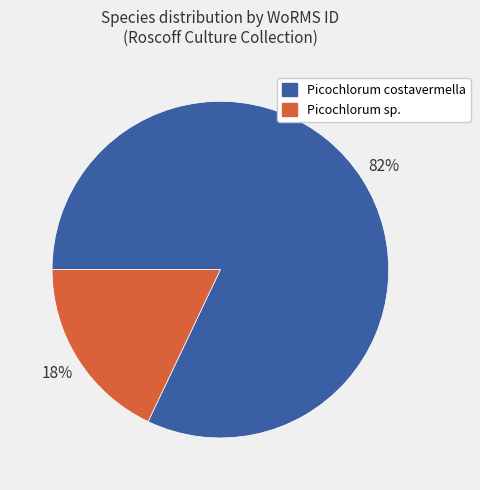

Which category has the biggest portion of the pie?

Picochlorum costavermella